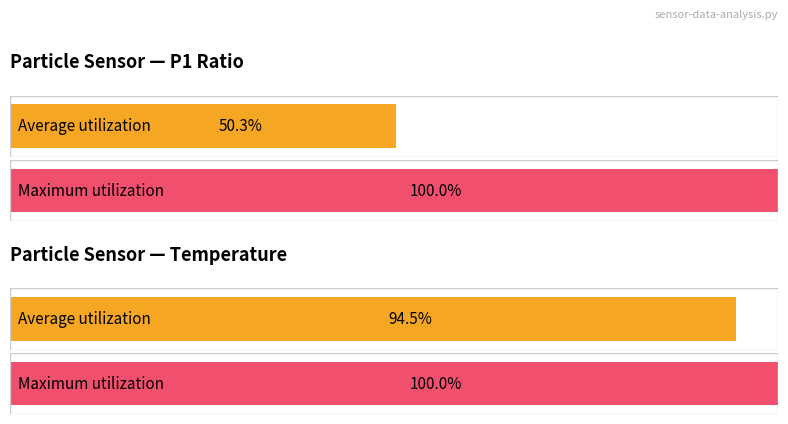

Which series has the largest total across all categories?

Maximum utilization